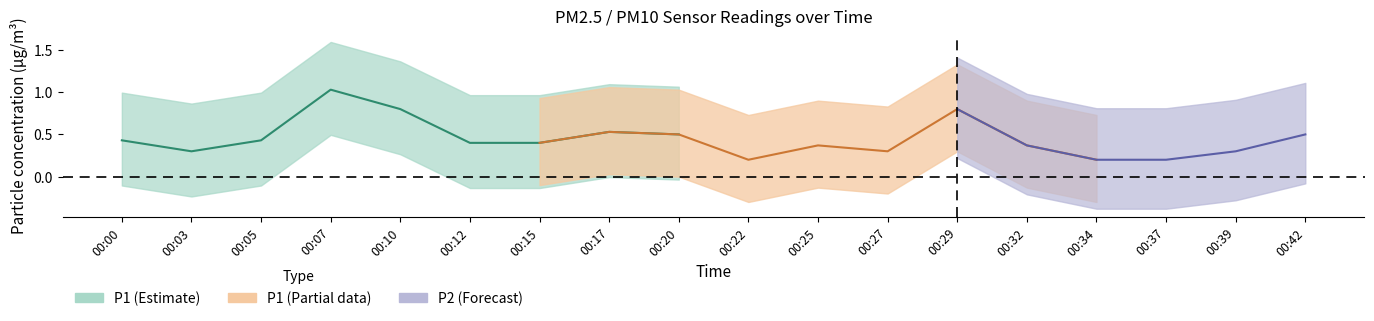

What is the average value of the P2 series?

0.4